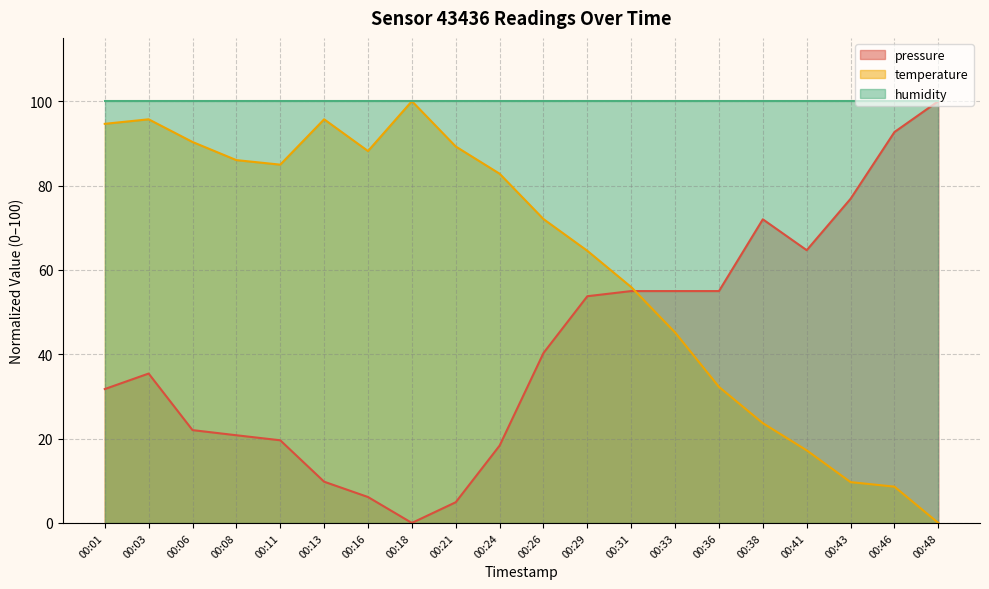

How many intersections are there between pressure and temperature?

1